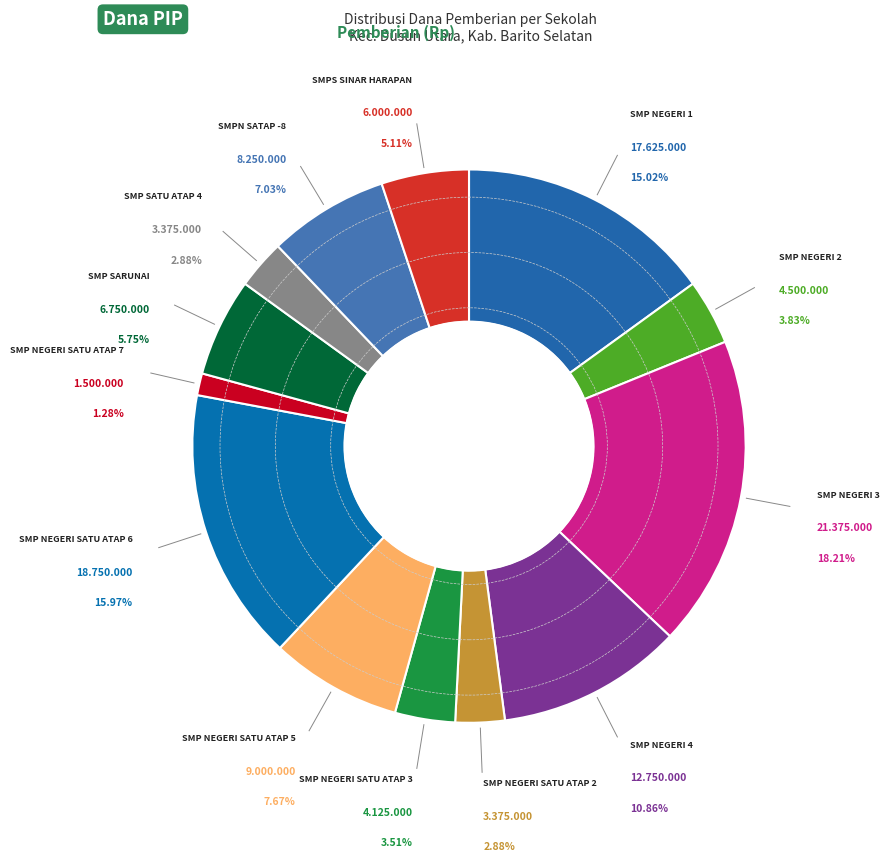

How many segments does this pie chart have?

13